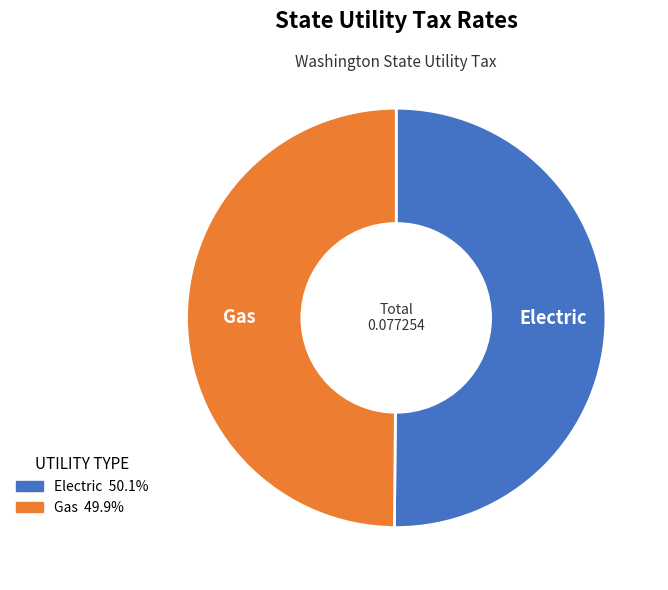

True or false: Electric accounts for 62% of the total.

False